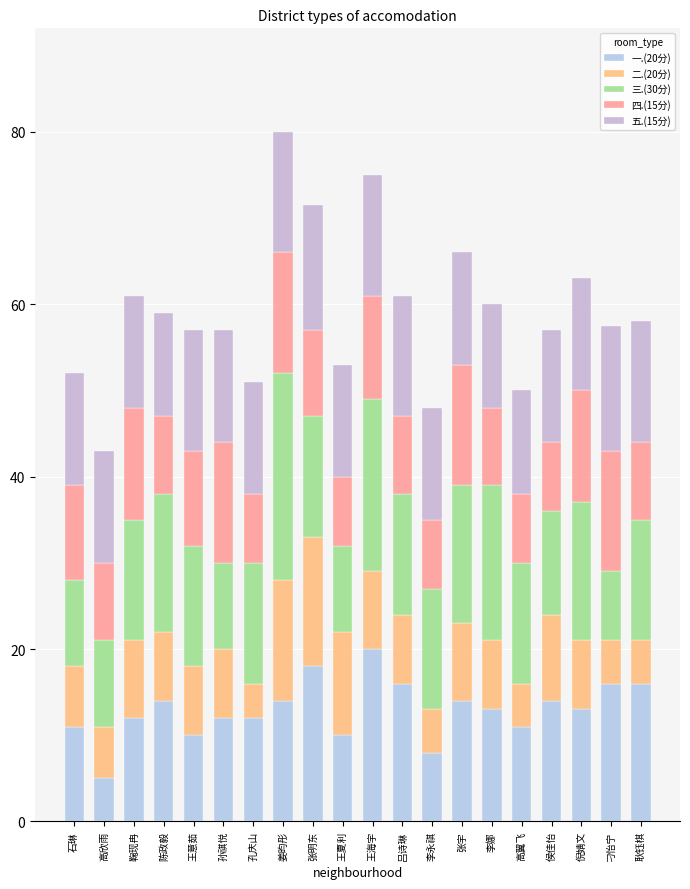

How many categories are shown in the chart?

20